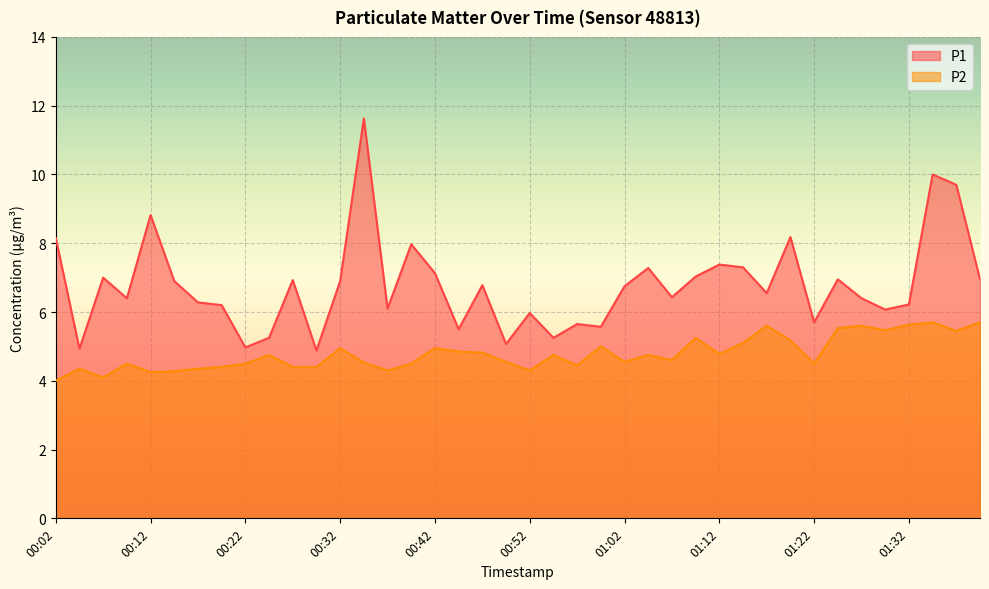

What is the value of the P1 point at the 28th from the left?

7.0